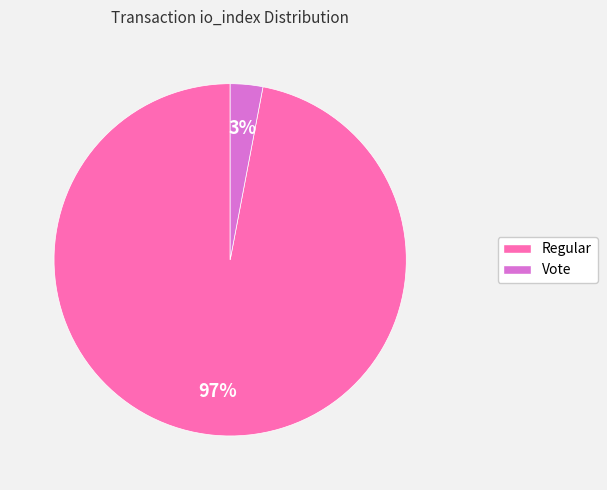

To the nearest percent, what is the difference between the largest and smallest slice percentages?

94%